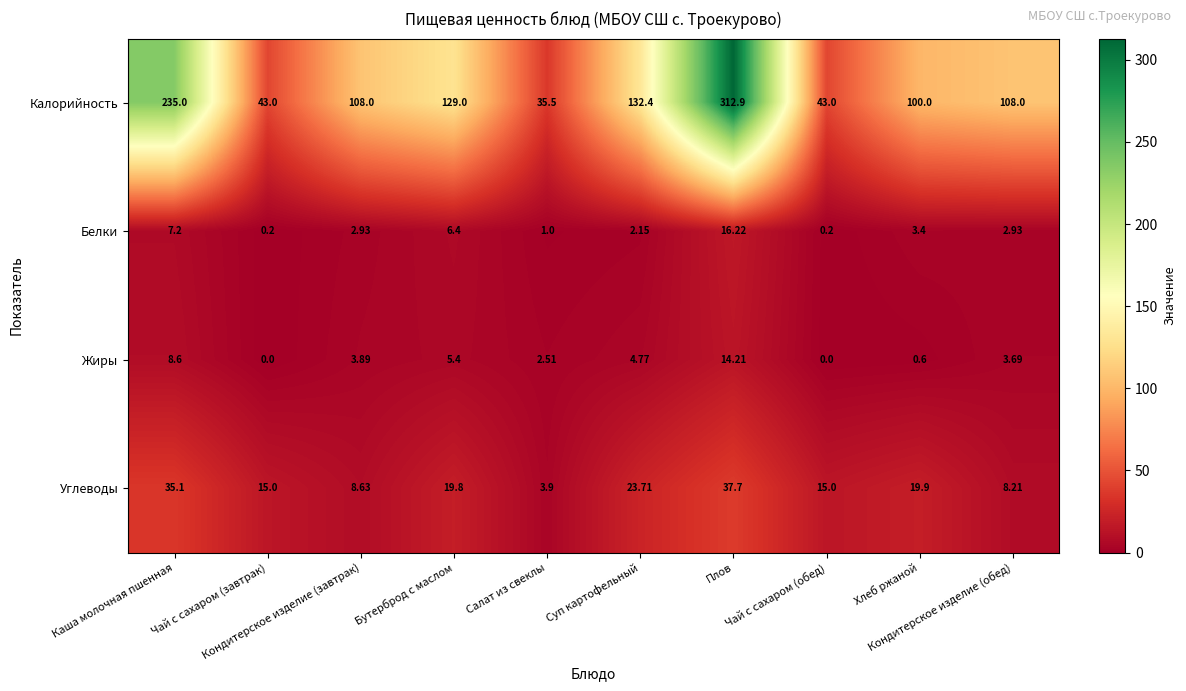

Which series has the largest range (max minus min)?

Калорийность